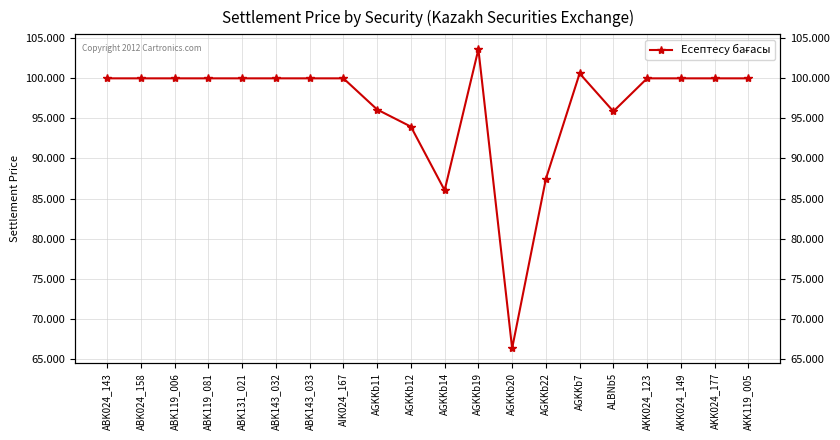

What is the label of the 11th point from the right?

AGKKb12